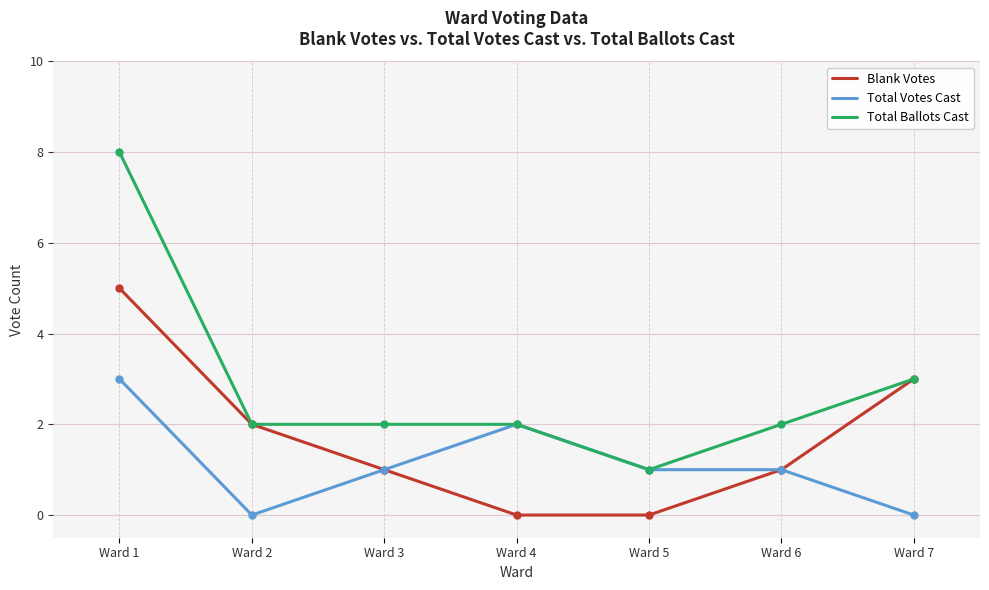

At which category is the sum across all series the highest?

Ward 1